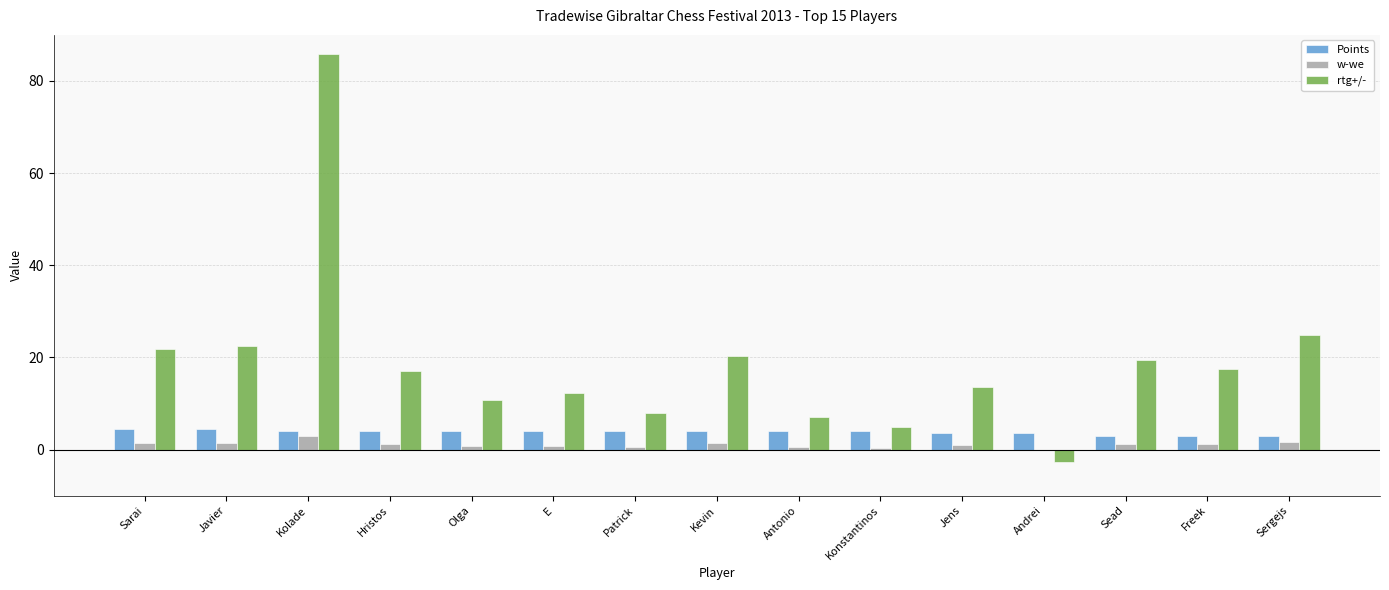

What is the maximum value for Points?

4.5